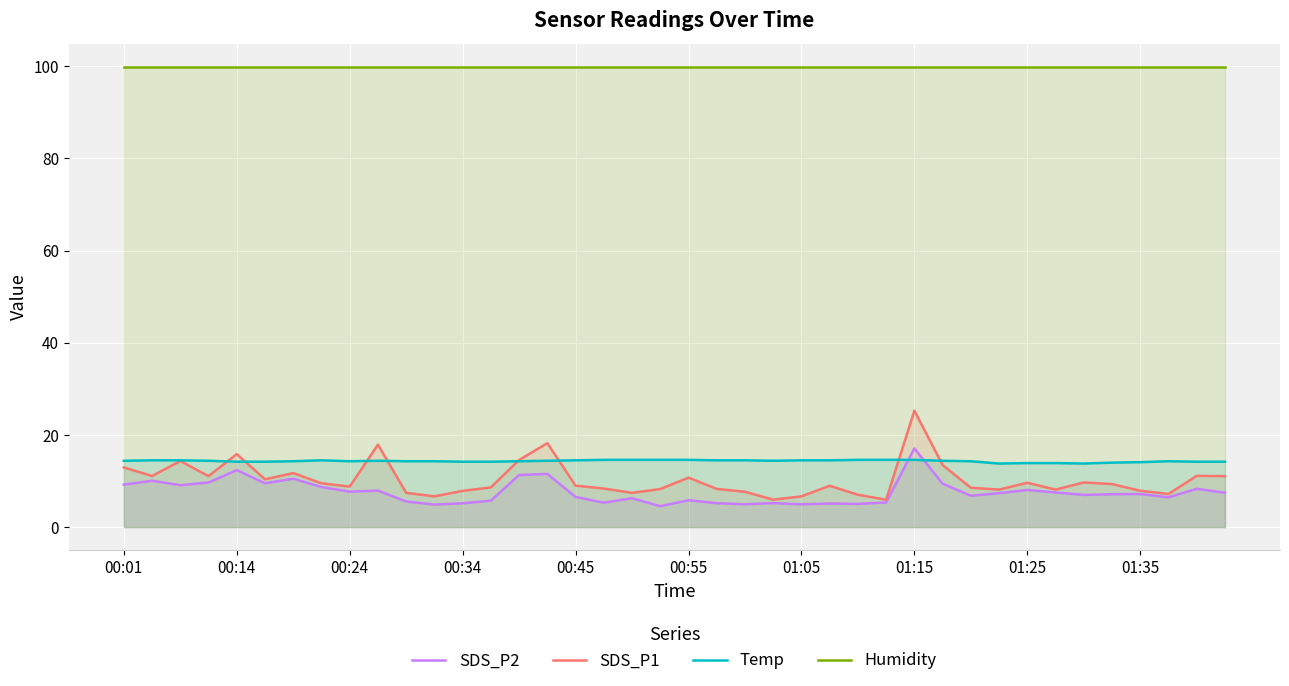

What is the greatest value displayed?

99.9